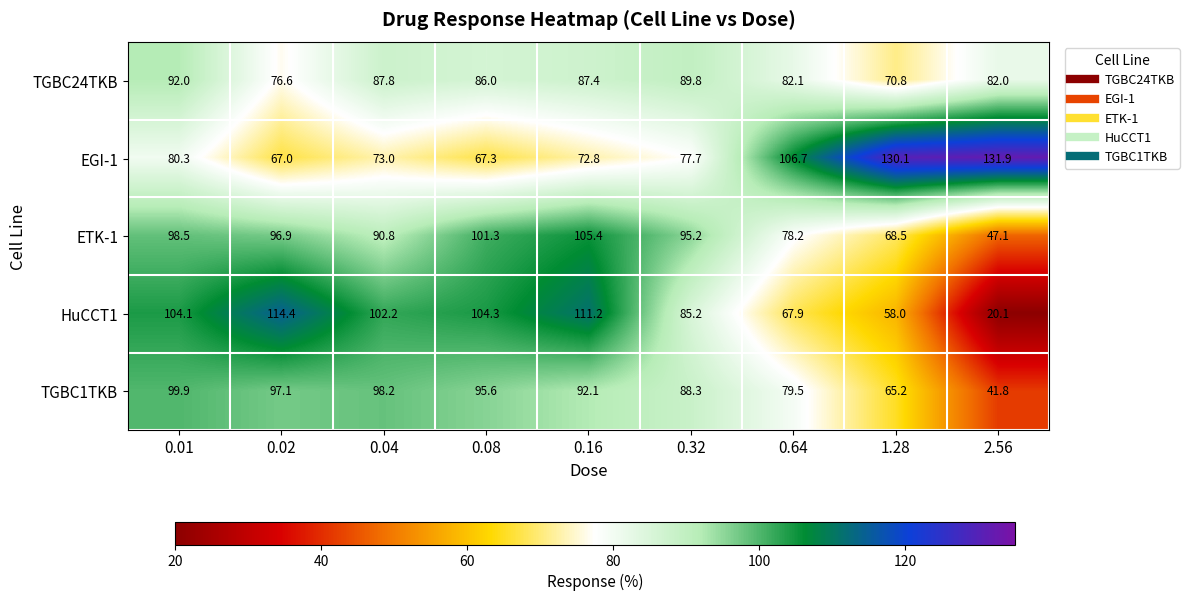

Is it true that TGBC1TKB equals 57.4 at 0.01?

False